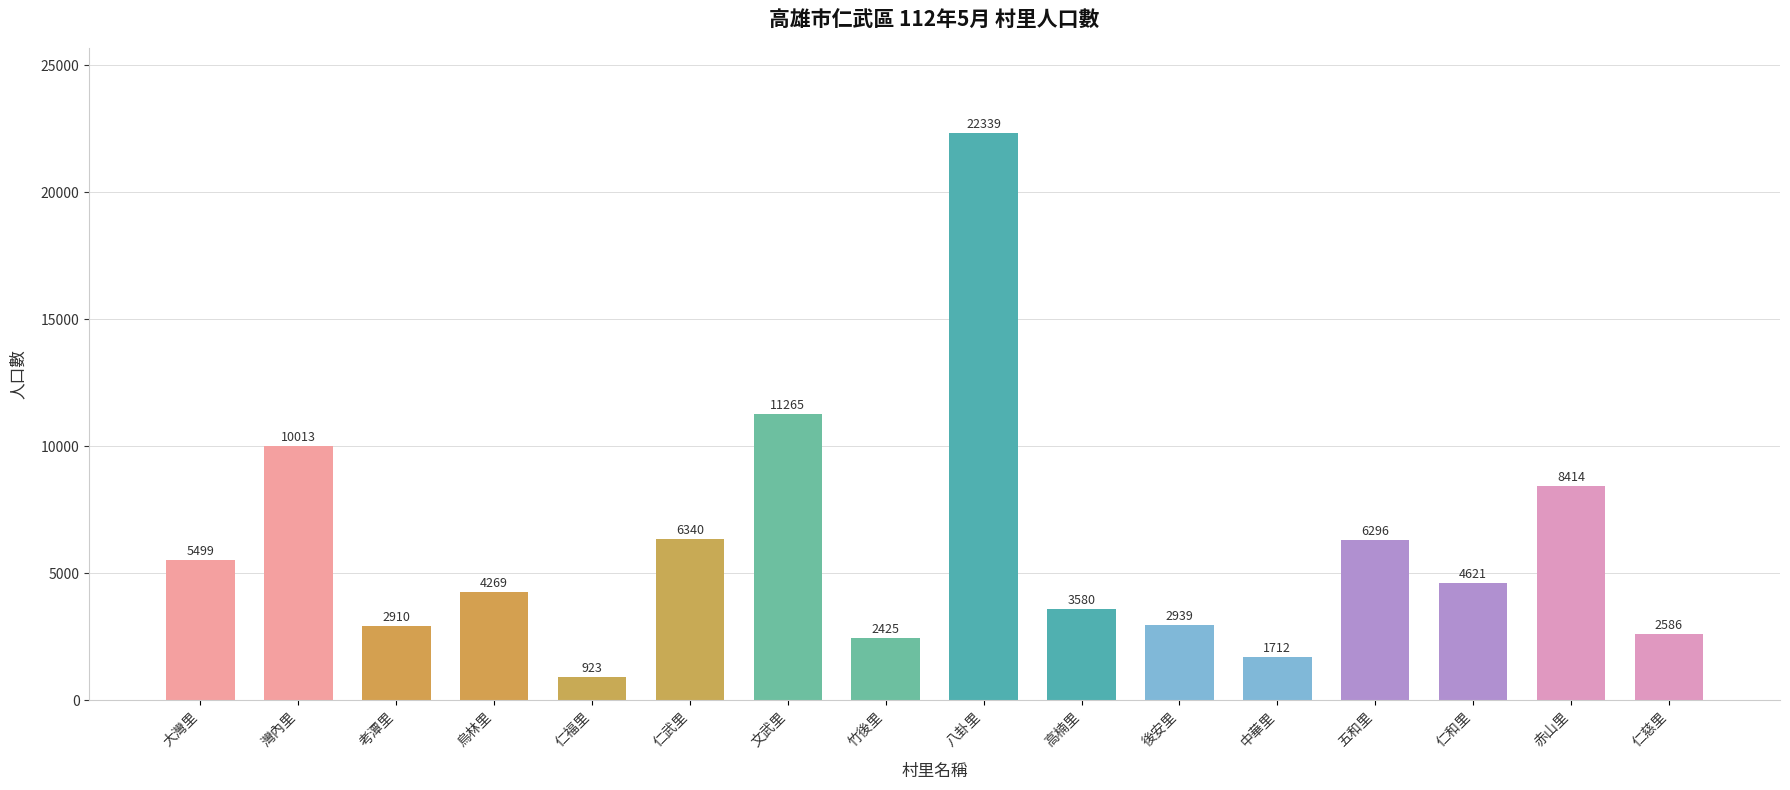

Rank the categories by value from highest to lowest.

八卦里, 文武里, 灣內里, 赤山里, 仁武里, 五和里, 大灣里, 仁和里, 烏林里, 高楠里, 後安里, 考潭里, 仁慈里, 竹後里, 中華里, 仁福里